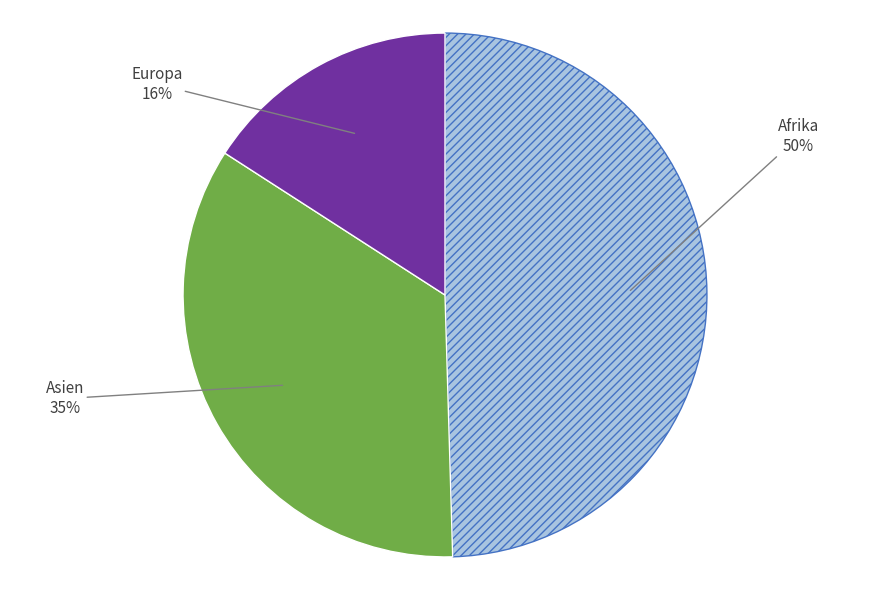

To the nearest percent, what is the average slice percentage?

33%